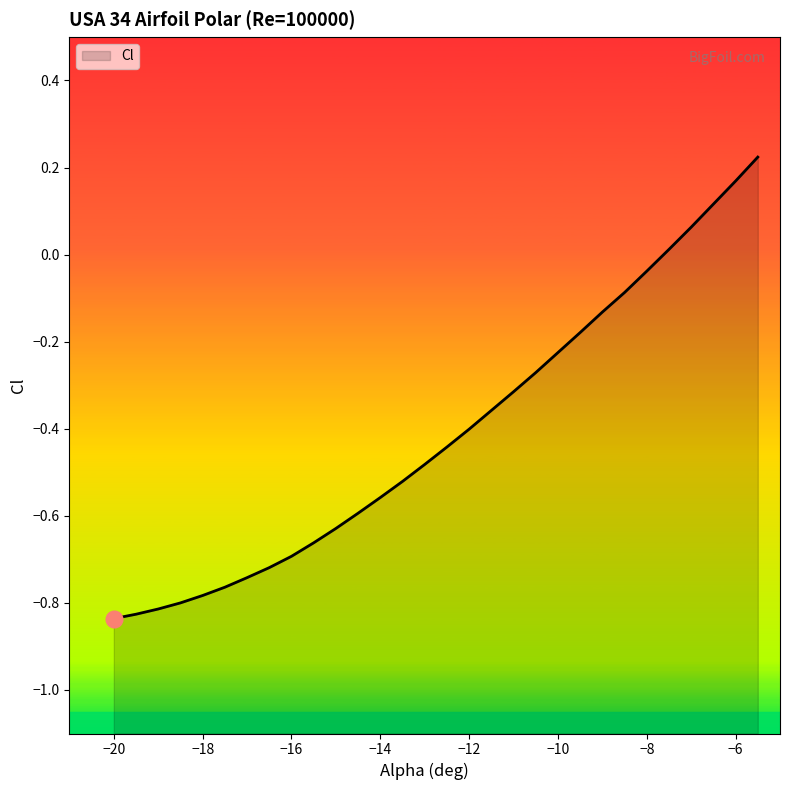

Rank the categories by value from highest to lowest.

-5.5, -6, -6.5, -7, -7.5, -8, -8.5, -9, -9.5, -10, -10.5, -11, -11.5, -12, -12.5, -13, -13.5, -14, -14.5, -15, -15.5, -16, -16.5, -17, -17.5, -18, -18.5, -19, -19.5, -20